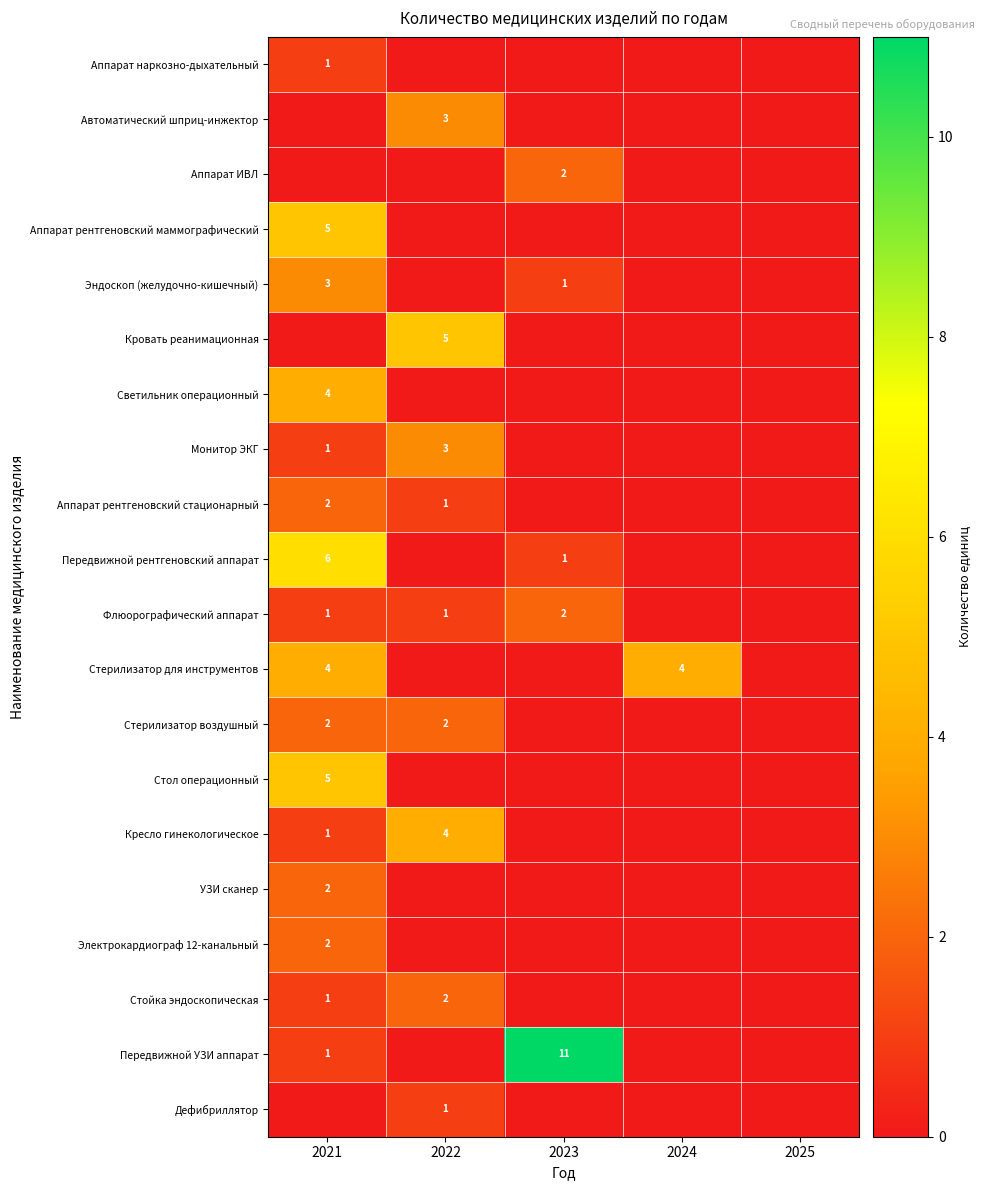

Is it true that Аппарат рентгеновский маммографический equals 2 at 2021?

False